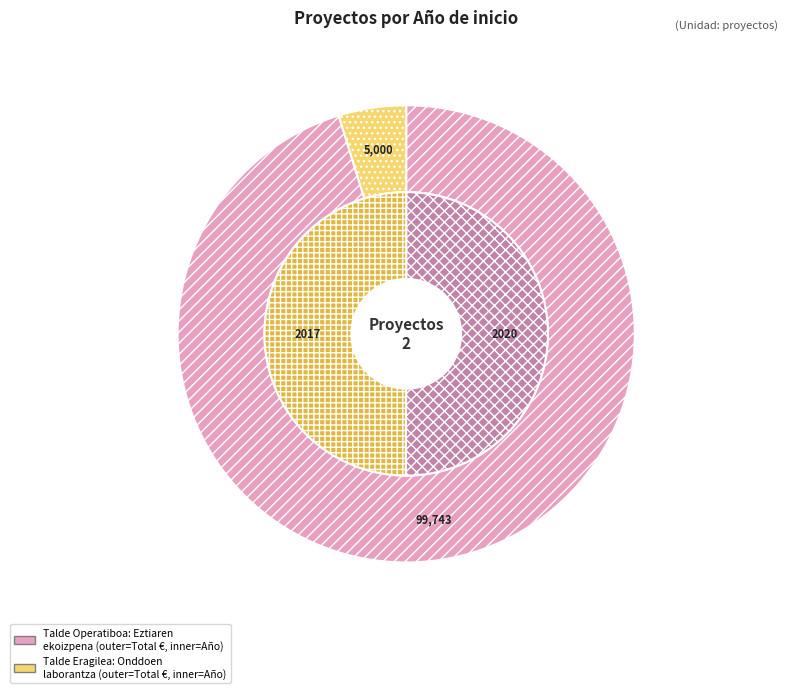

Is it true that Talde Eragilea: Onddoen laborantza is 60% of the pie?

False